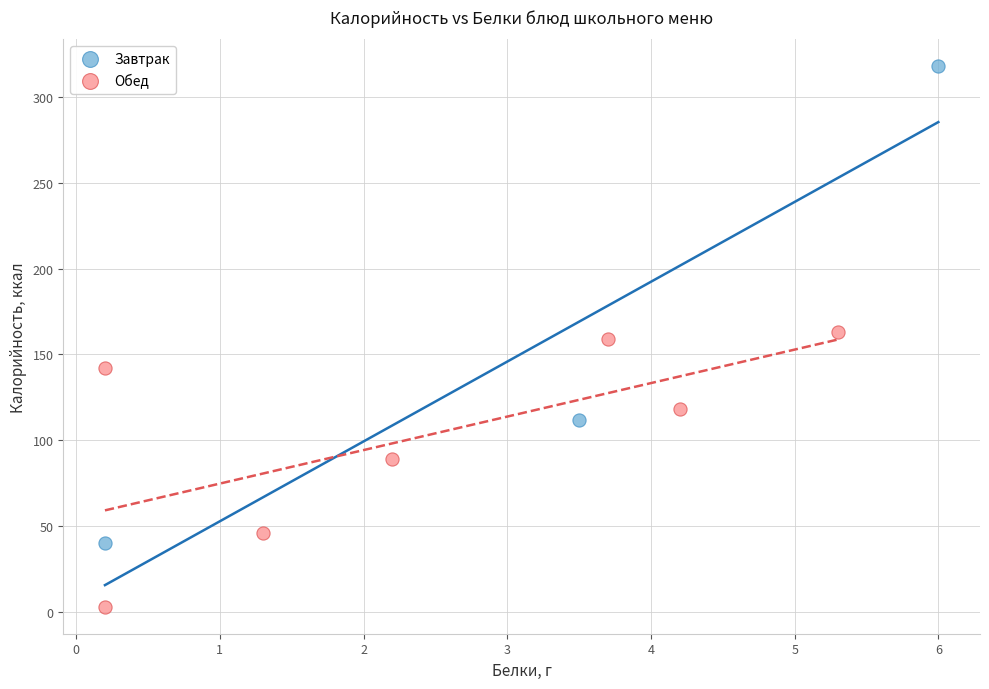

Which series contains the highest Y value?

Завтрак